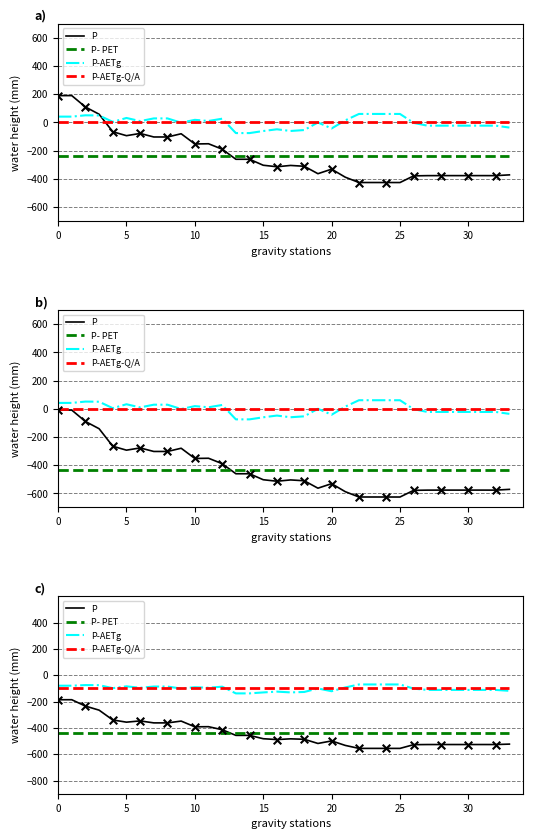

Which series has the widest spread of Y values?

P